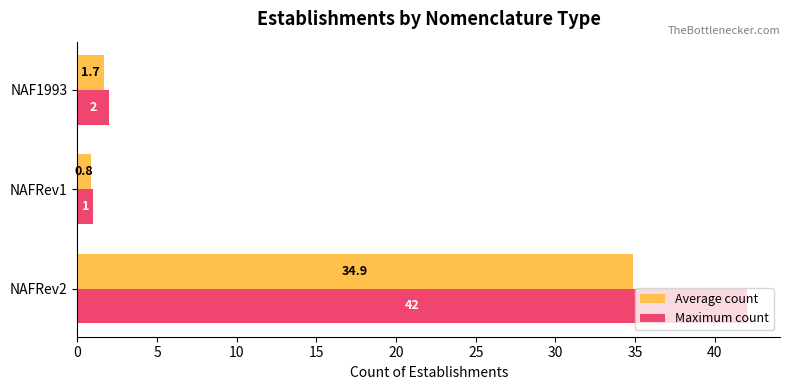

Read the Average count value at NAFRev1.

0.8